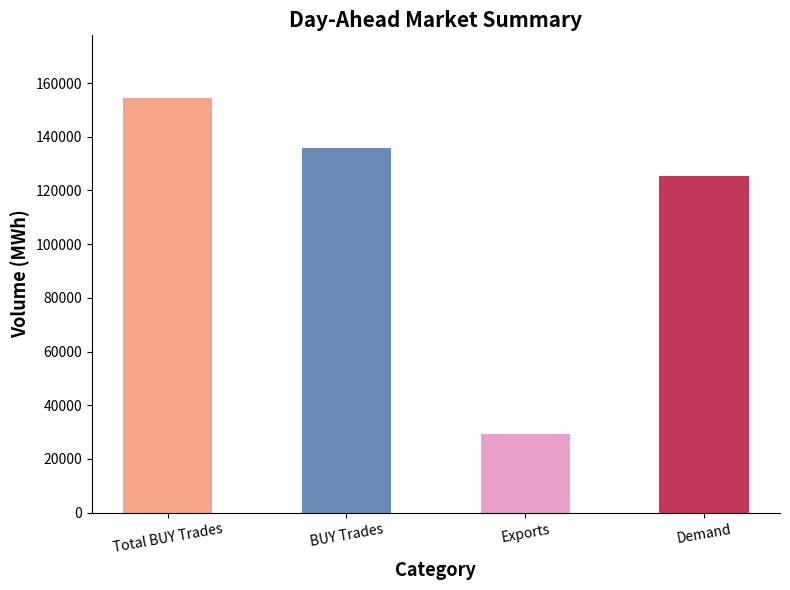

Where is the data nearest to the value 91856?

Demand